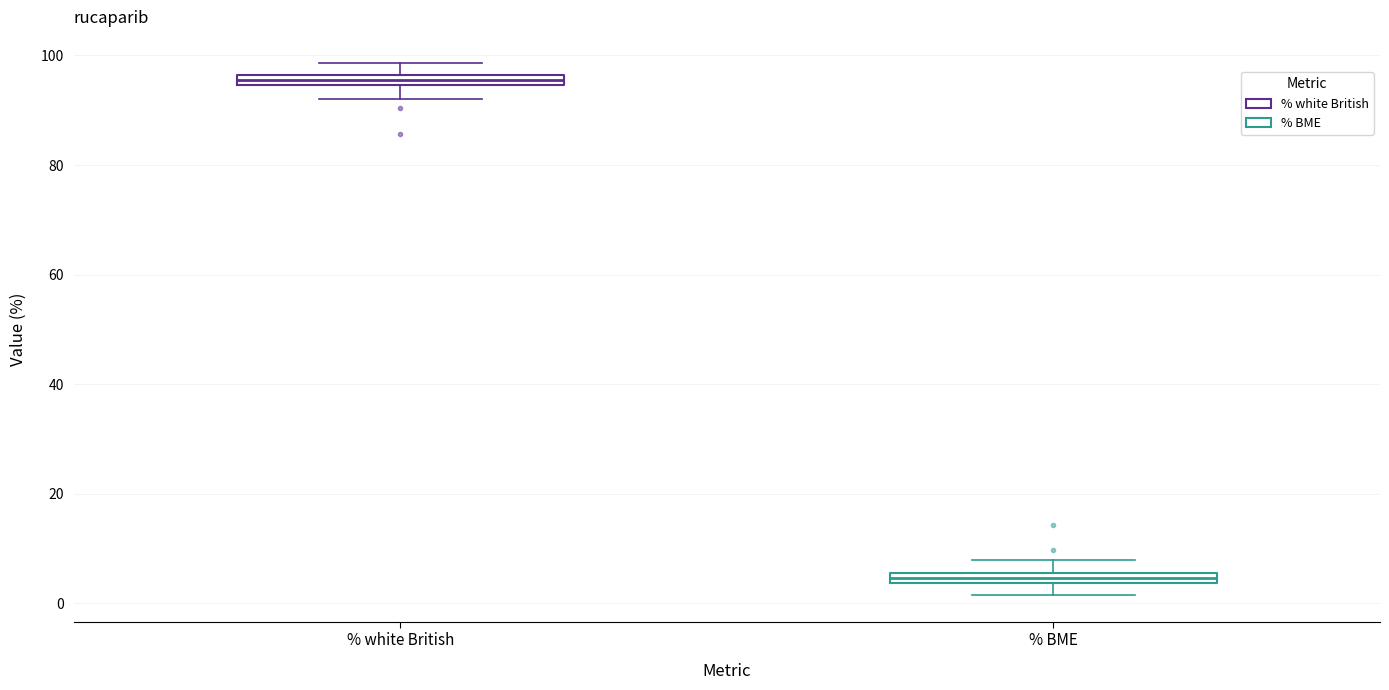

Which box has the highest median line?

% white British